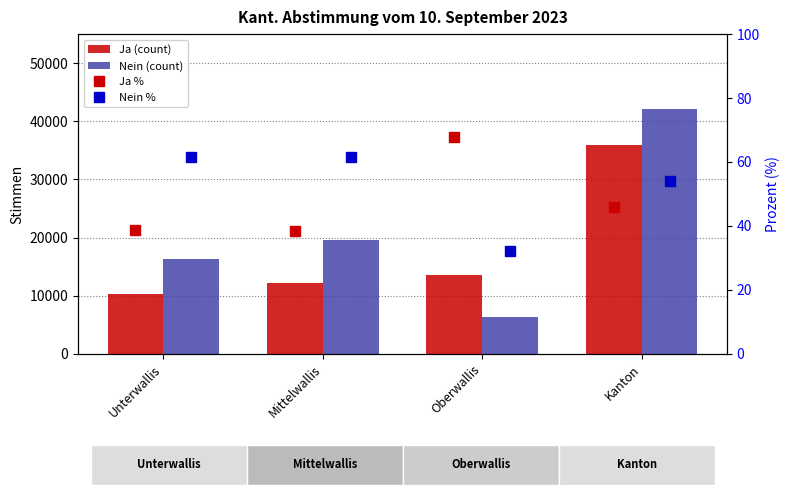

What is the minimum value for Nein (count)?

6389.0